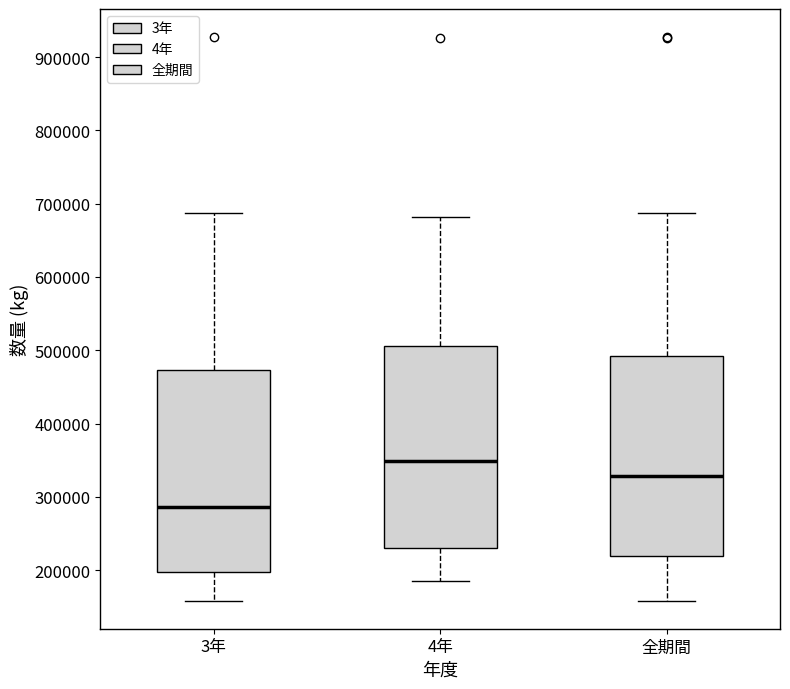

Reading left to right, read every box against the y-axis: the position of its median line, the range the box covers, and the ends of its whiskers. The values are not printed on the chart, so give them approximately, as read against the axis.

3年: median 290000, box 200000 to 470000, whiskers 160000 to 690000
4年: median 350000, box 230000 to 510000, whiskers 190000 to 680000
全期間: median 330000, box 220000 to 490000, whiskers 160000 to 690000